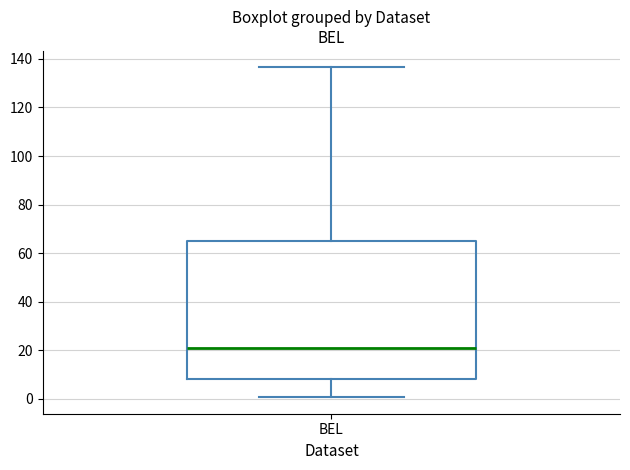

Transcribe this box plot: give where the median line is, the range the box spans, and where the two whiskers end, as read against the y-axis. The values are not printed on the chart, so give them approximately, as read against the axis.

median 22, box 8 to 66, whiskers 0 to 136